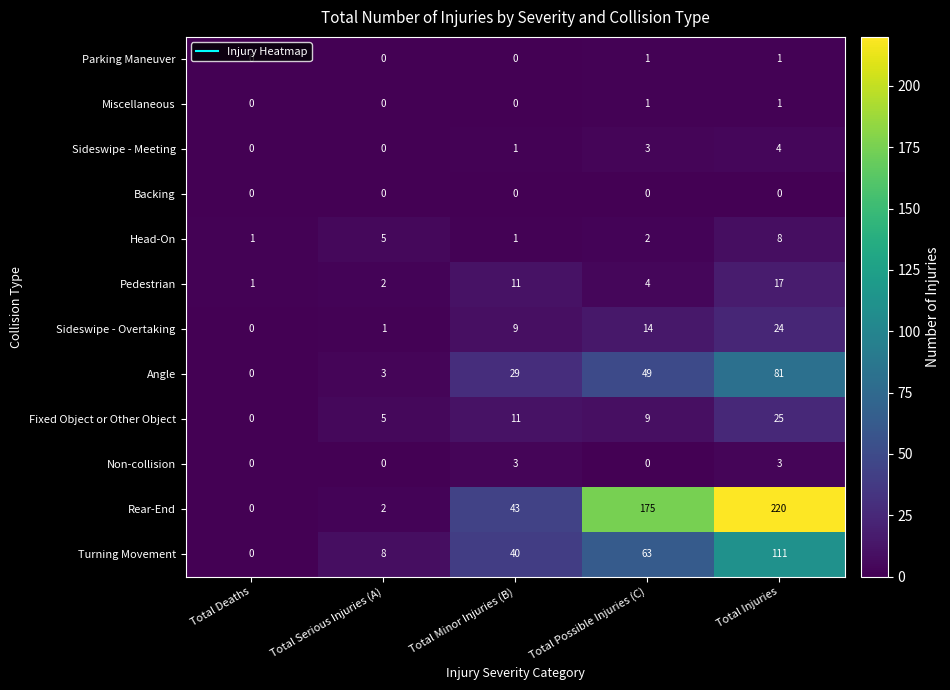

Where is Pedestrian nearest to the value 9?

Total Minor Injuries (B)